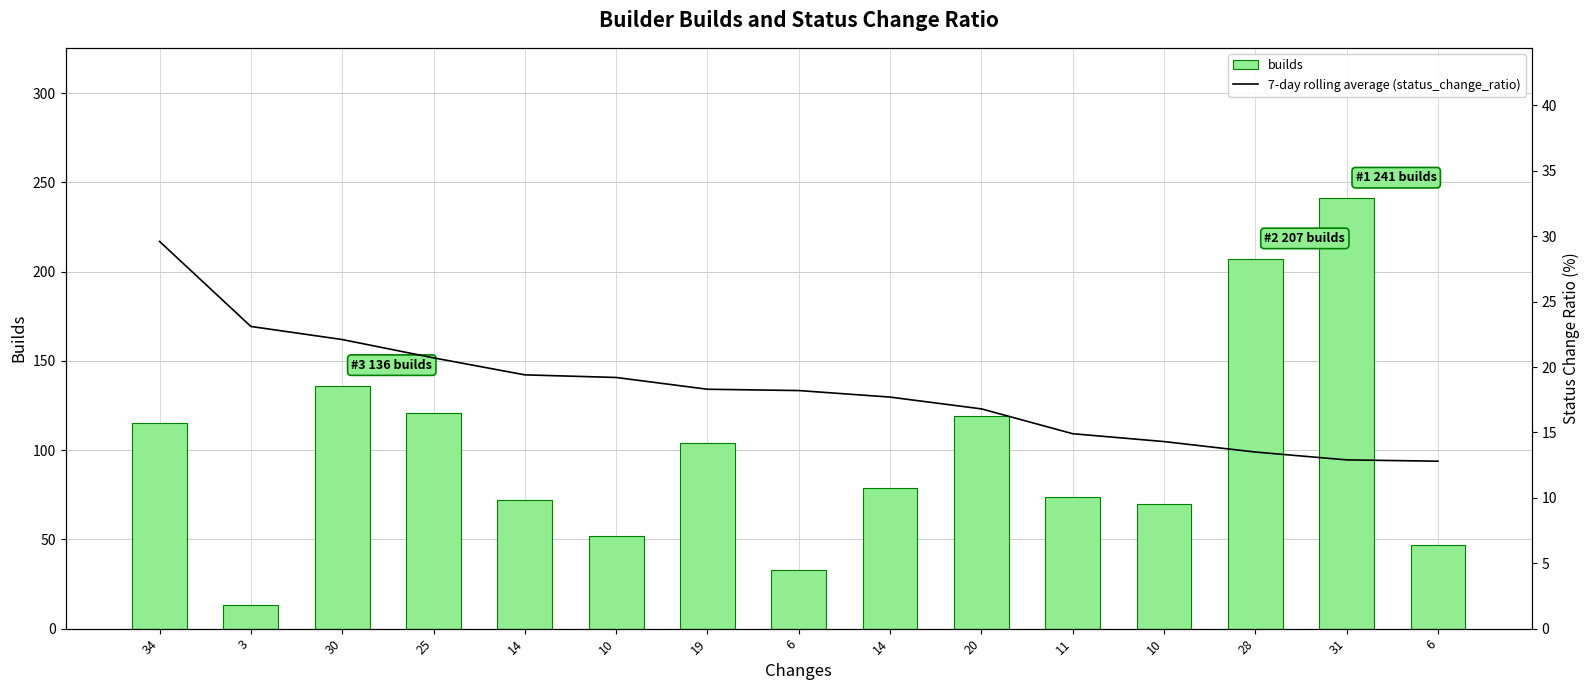

What is the difference between the highest and lowest values at 14?

52.6